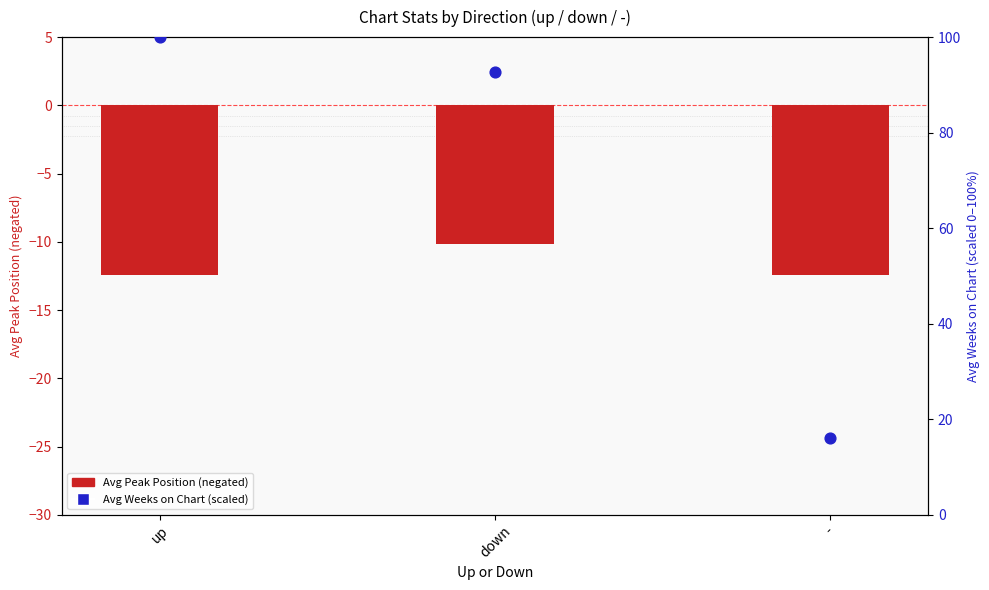

What is the total value across all series at up?

87.6